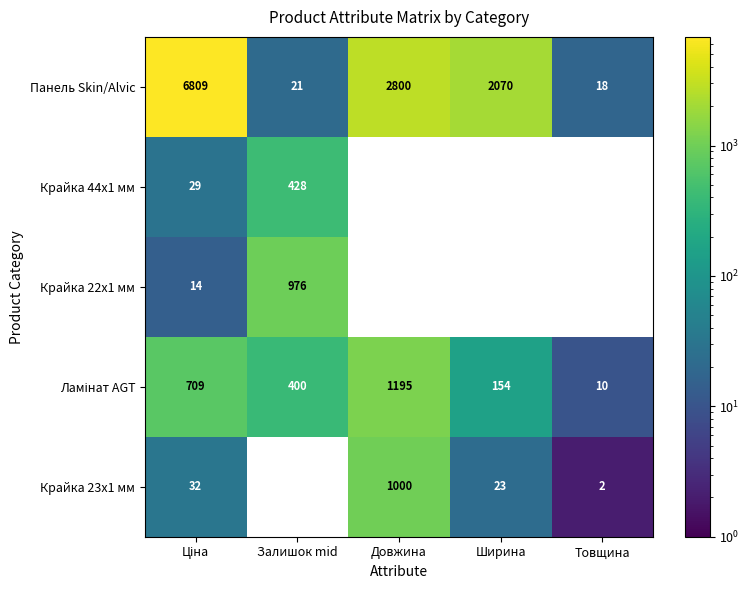

At which label does Ламінат AGT first exceed 399?

Ціна